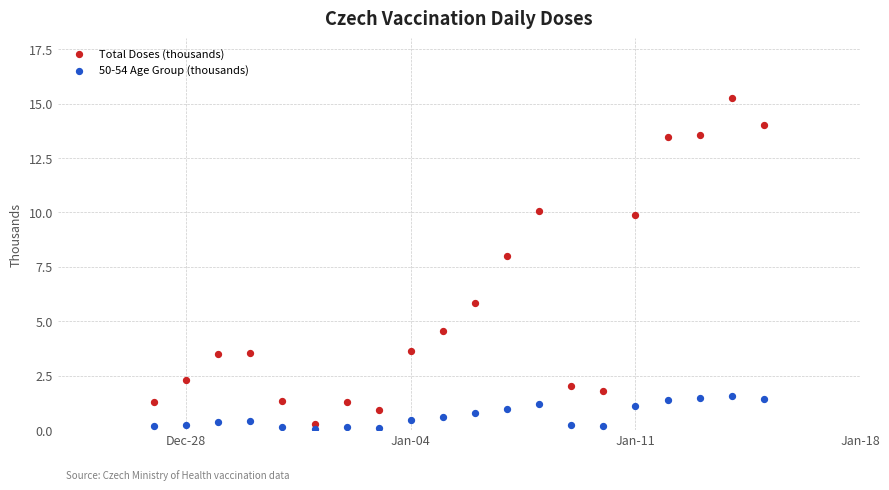

Across all data points, what is the range of X values (max minus min)?

19.0